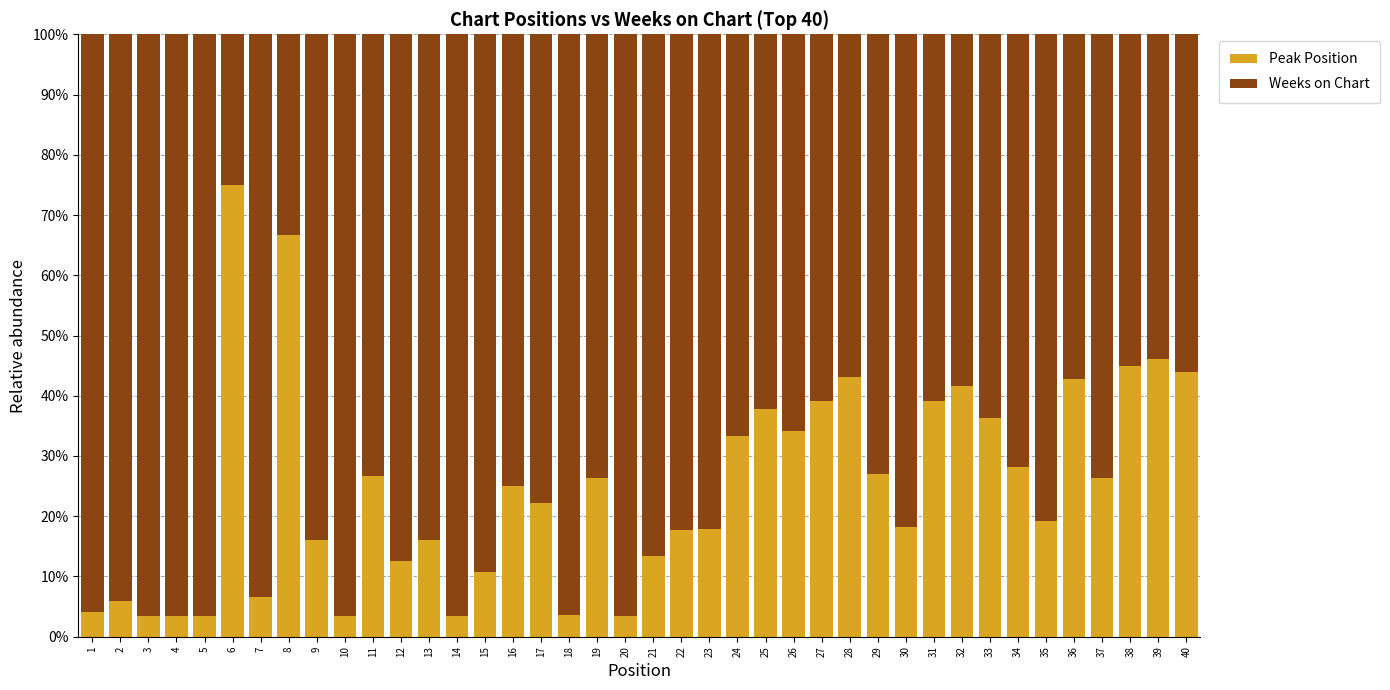

What is the lowest value of the Peak Position series?

3.4